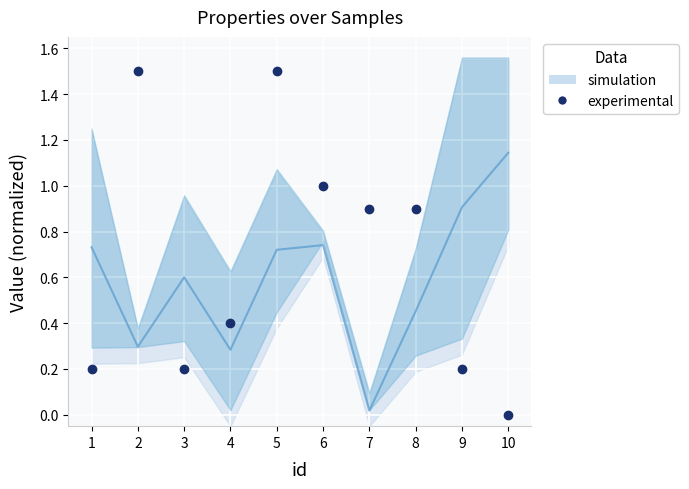

True or false: experimental has more than 2 interior local peaks.

False